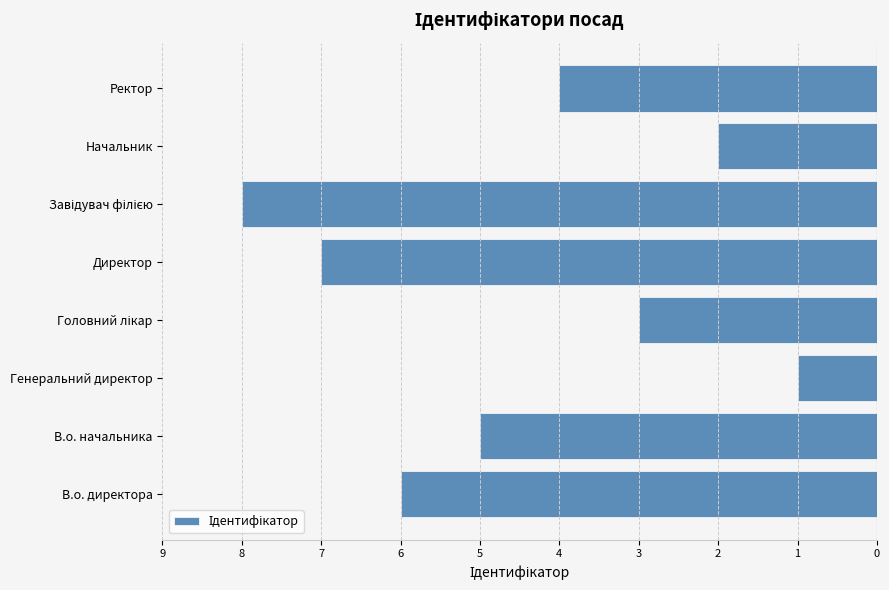

Are the bars horizontal?

Yes